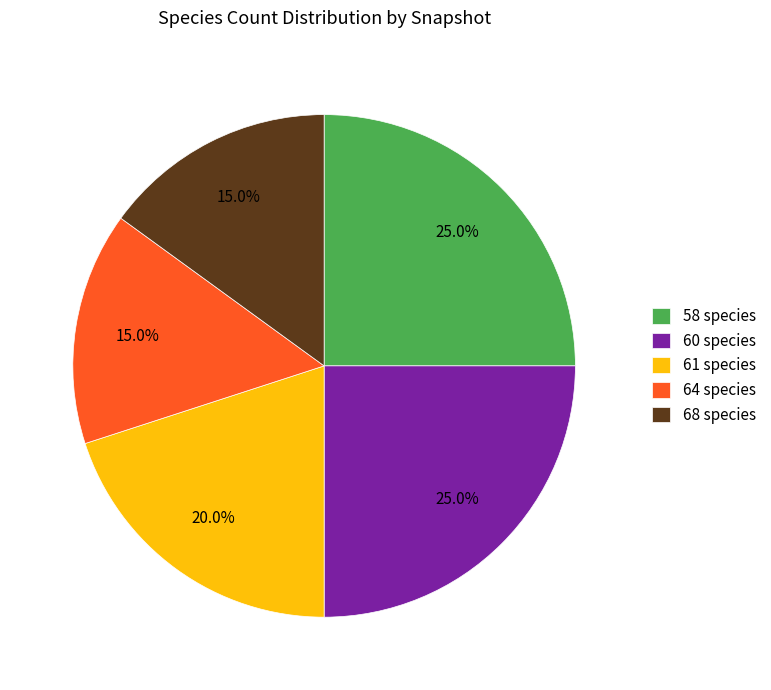

What portion of the pie excludes 60 species?

75.0%